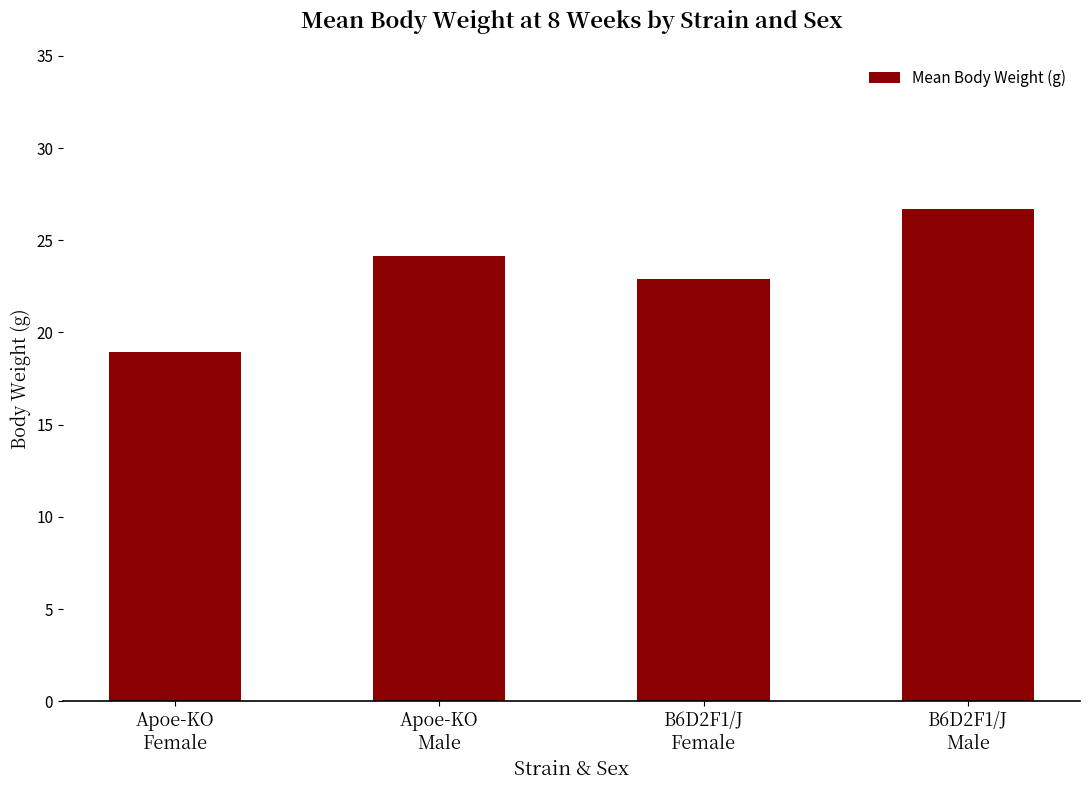

What position from the left is Apoe-KO
Male?

2